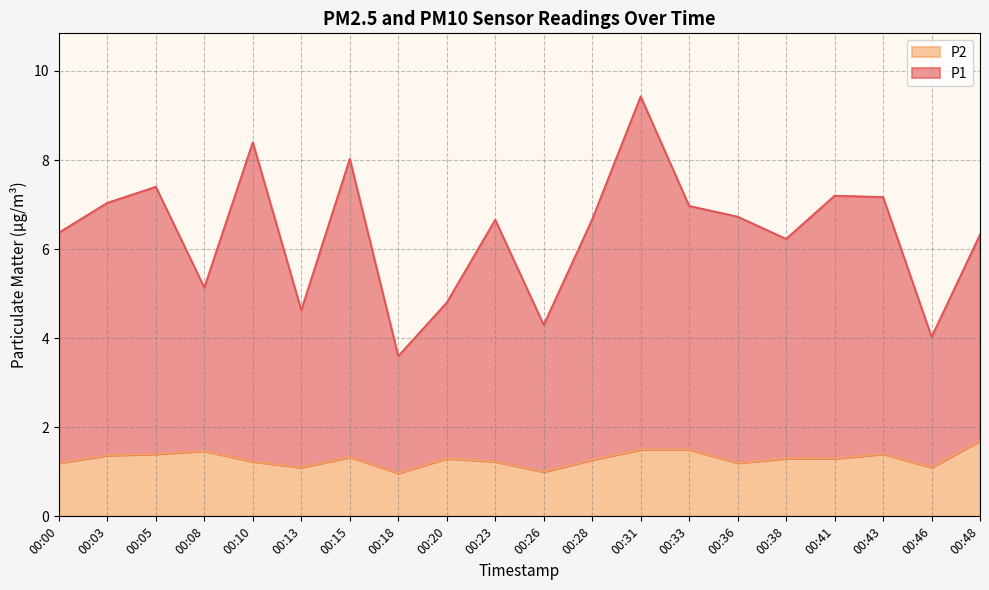

True or false: P2 has more than 1 interior local peaks.

True